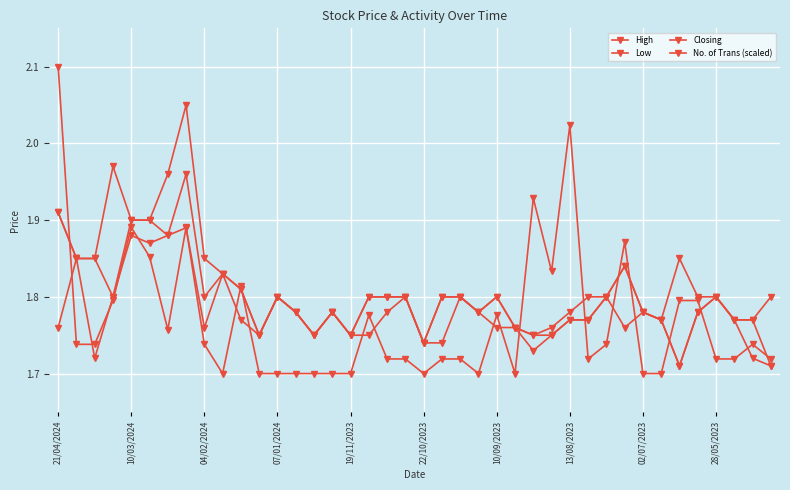

Where is the first local minimum for Low?

04/02/2024